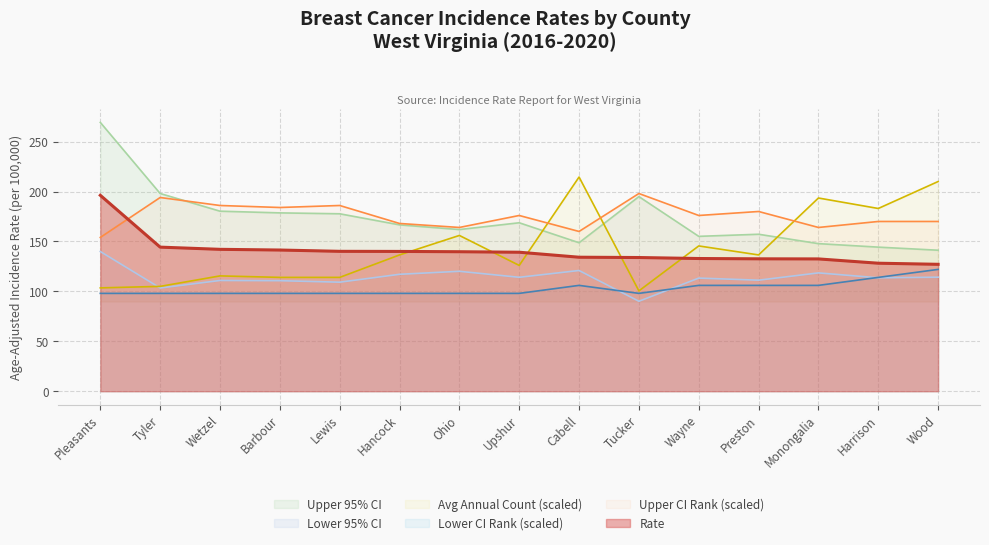

Which category has the highest value in the Lower CI Rank series?

Wood